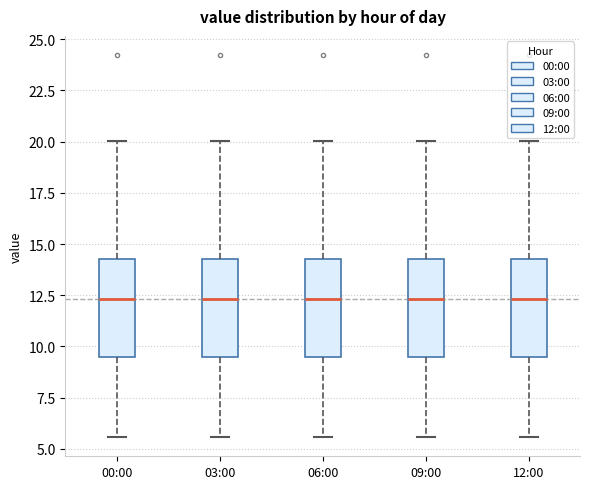

Reading left to right, read every box against the y-axis: the position of its median line, the range the box covers, and the ends of its whiskers. The values are not printed on the chart, so give them approximately, as read against the axis.

00:00: median 12.5, box 9.5 to 14.5, whiskers 5.5 to 20.0
03:00: median 12.5, box 9.5 to 14.5, whiskers 5.5 to 20.0
06:00: median 12.5, box 9.5 to 14.5, whiskers 5.5 to 20.0
09:00: median 12.5, box 9.5 to 14.5, whiskers 5.5 to 20.0
12:00: median 12.5, box 9.5 to 14.5, whiskers 5.5 to 20.0